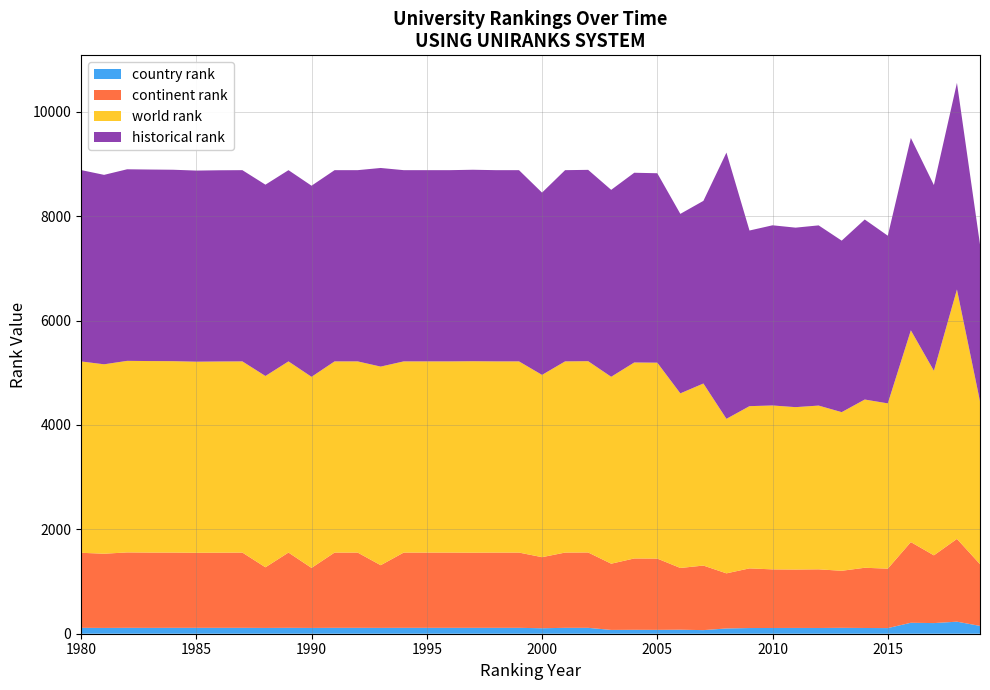

Reading left to right, list all the values displayed in this chart.

country rank: 1980=113.0	1981=111.0	1982=113.0	1983=112.0	1984=113.0	1985=113.0	1986=113.0	1987=113.0	1988=111.0	1989=113.0	1990=111.0	1991=113.0	1992=113.0	1993=112.0	1994=113.0	1995=113.0	1996=113.0	1997=113.0	1998=113.0	1999=113.0	2000=105.0	2001=113.0	2002=113.0	2003=73.0	2004=75.0	2005=74.0	2006=77.0	2007=69.0	2008=101.0	2009=109.0	2010=110.0	2011=111.0	2012=110.0	2013=113.0	2014=110.0	2015=108.0	2016=210.0	2017=204.0	2018=231.0	2019=150.0
continent rank: 1980=1438.0	1981=1422.0	1982=1445.0	1983=1443.0	1984=1442.0	1985=1438.0	1986=1440.0	1987=1442.0	1988=1162.0	1989=1442.0	1990=1150.0	1991=1442.0	1992=1442.0	1993=1201.0	1994=1442.0	1995=1442.0	1996=1442.0	1997=1440.0	1998=1442.0	1999=1442.0	2000=1362.0	2001=1442.0	2002=1444.0	2003=1269.0	2004=1367.0	2005=1366.0	2006=1183.0	2007=1237.0	2008=1056.0	2009=1143.0	2010=1123.0	2011=1119.0	2012=1124.0	2013=1093.0	2014=1154.0	2015=1139.0	2016=1546.0	2017=1298.0	2018=1586.0	2019=1183.0
world rank: 1980=3667.0	1981=3630.0	1982=3671.0	1983=3670.0	1984=3668.0	1985=3662.0	1986=3664.0	1987=3664.0	1988=3666.0	1989=3664.0	1990=3662.0	1991=3664.0	1992=3664.0	1993=3806.0	1994=3664.0	1995=3664.0	1996=3664.0	1997=3669.0	1998=3664.0	1999=3664.0	2000=3493.0	2001=3664.0	2002=3666.0	2003=3582.0	2004=3756.0	2005=3754.0	2006=3346.0	2007=3489.0	2008=2961.0	2009=3109.0	2010=3141.0	2011=3112.0	2012=3138.0	2013=3040.0	2014=3224.0	2015=3167.0	2016=4059.0	2017=3537.0	2018=4780.0	2019=3121.0
historical rank: 1980=3667.0	1981=3630.0	1982=3671.0	1983=3670.0	1984=3668.0	1985=3662.0	1986=3664.0	1987=3664.0	1988=3666.0	1989=3664.0	1990=3662.0	1991=3664.0	1992=3664.0	1993=3806.0	1994=3664.0	1995=3664.0	1996=3664.0	1997=3669.0	1998=3664.0	1999=3664.0	2000=3493.0	2001=3664.0	2002=3666.0	2003=3582.0	2004=3635.5	2005=3630.0	2006=3439.5	2007=3499.5	2008=5102.0	2009=3365.5	2010=3452.5	2011=3439.5	2012=3453.0	2013=3286.5	2014=3449.5	2015=3213.0	2016=3685.7	2017=3559.0	2018=3958.7	2019=3005.3